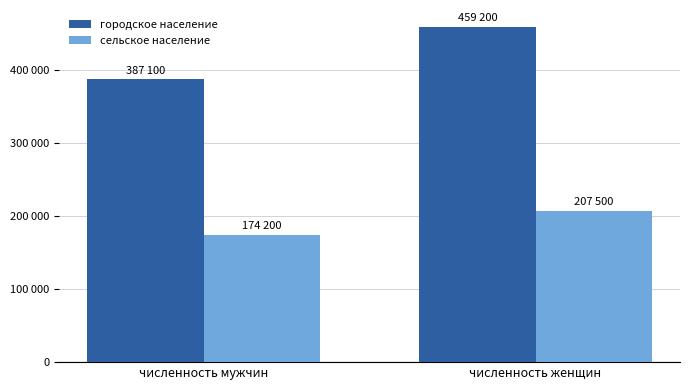

Are the bars grouped side by side (vs. stacked)?

Yes